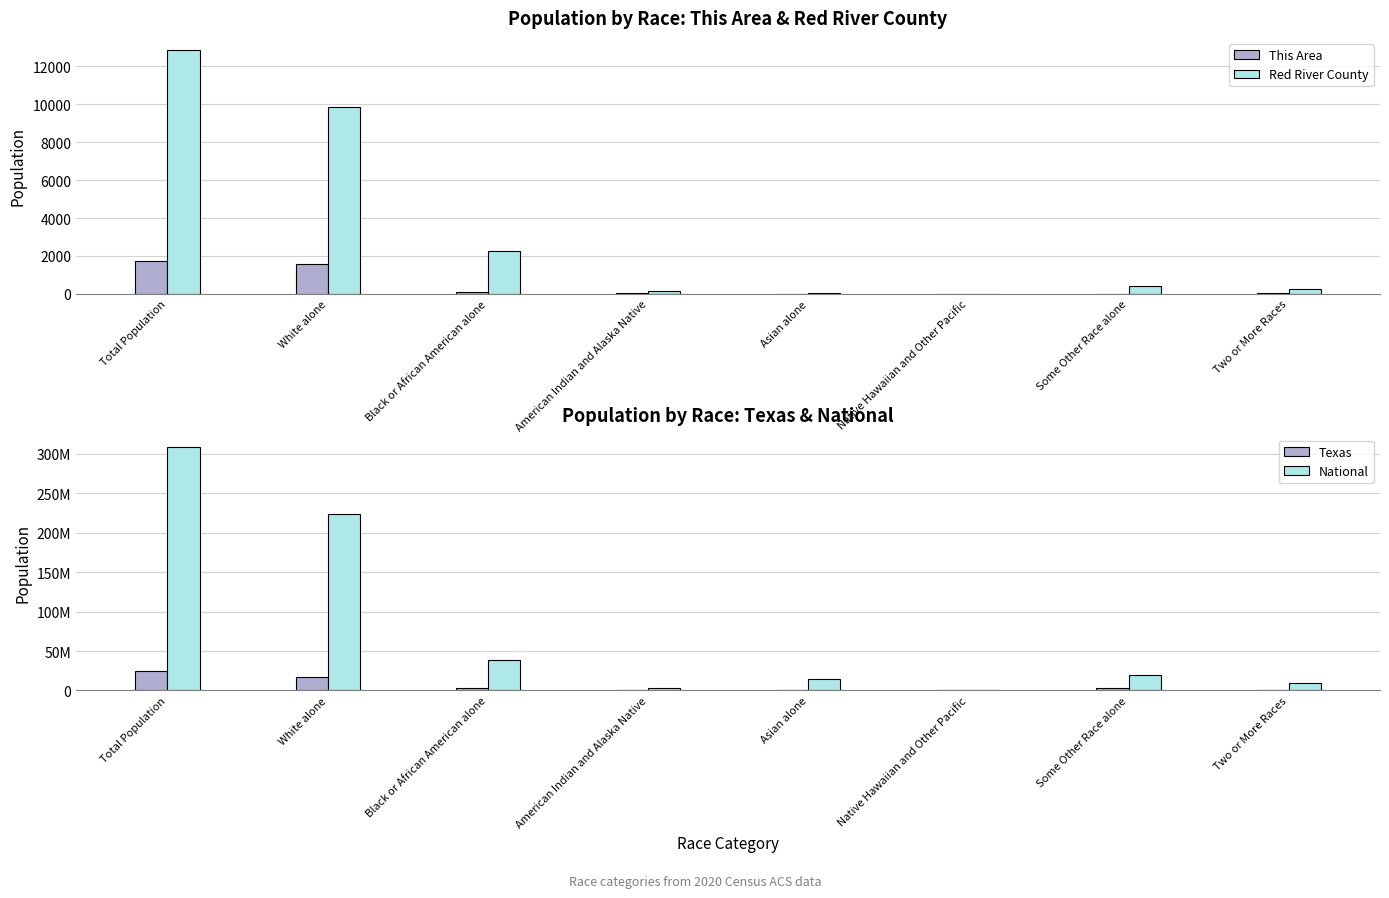

Between Black or African American alone and American Indian and Alaska Native, which is larger?

Black or African American alone